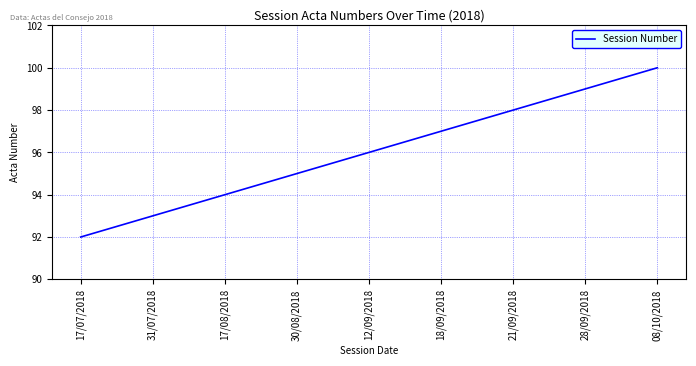

True or false: there are more than 2 points higher than both neighbors.

False